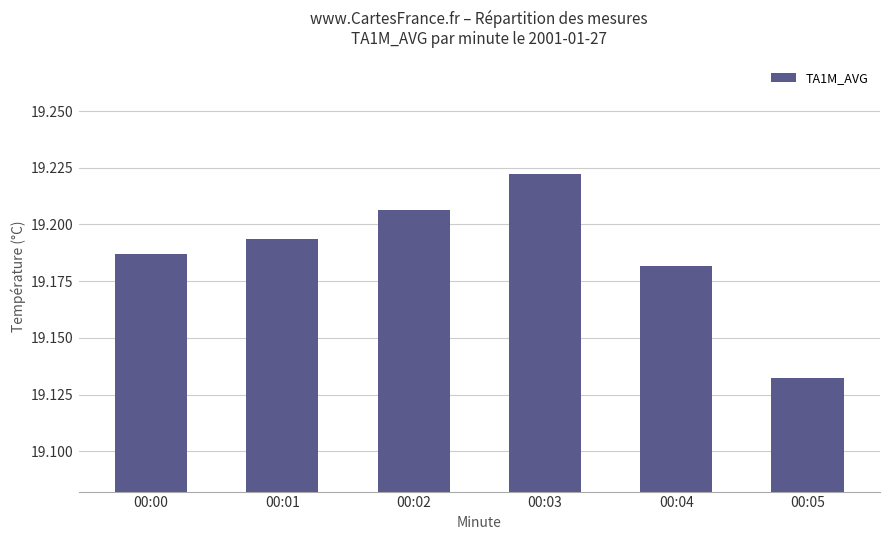

Does the chart contain any negative values?

No